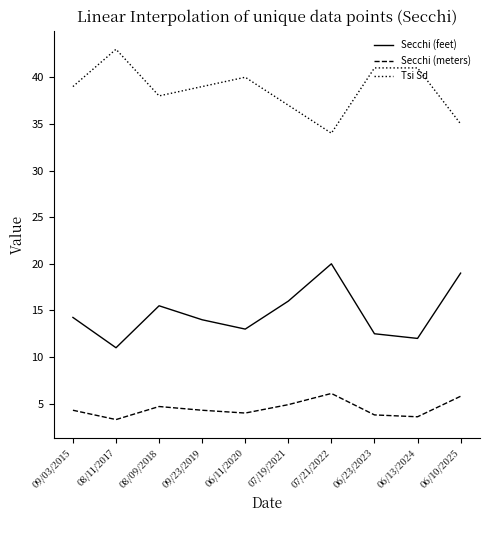

Where is the first local minimum for Secchi (feet)?

08/11/2017